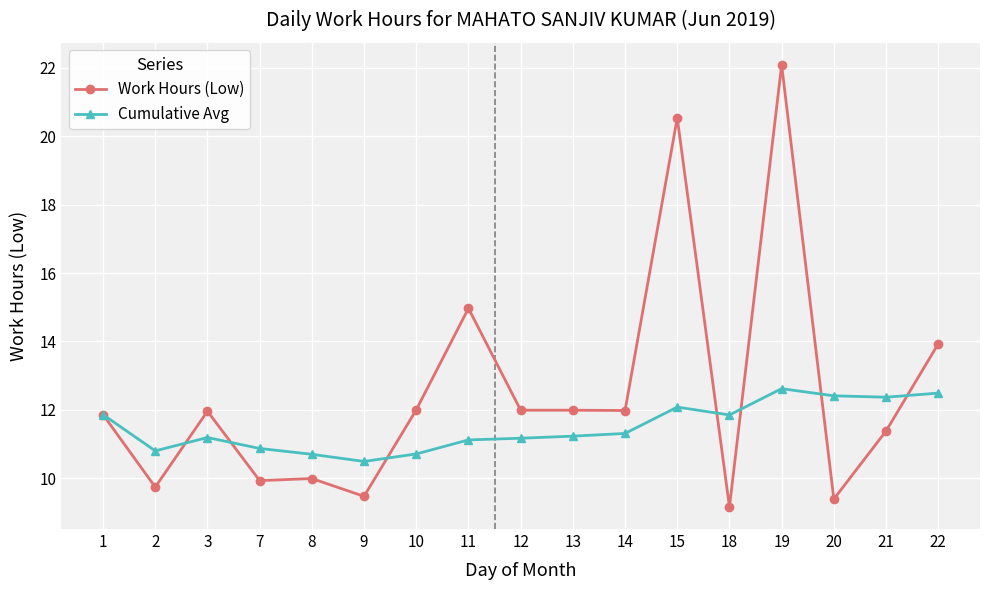

How many lines are shown in the chart?

2